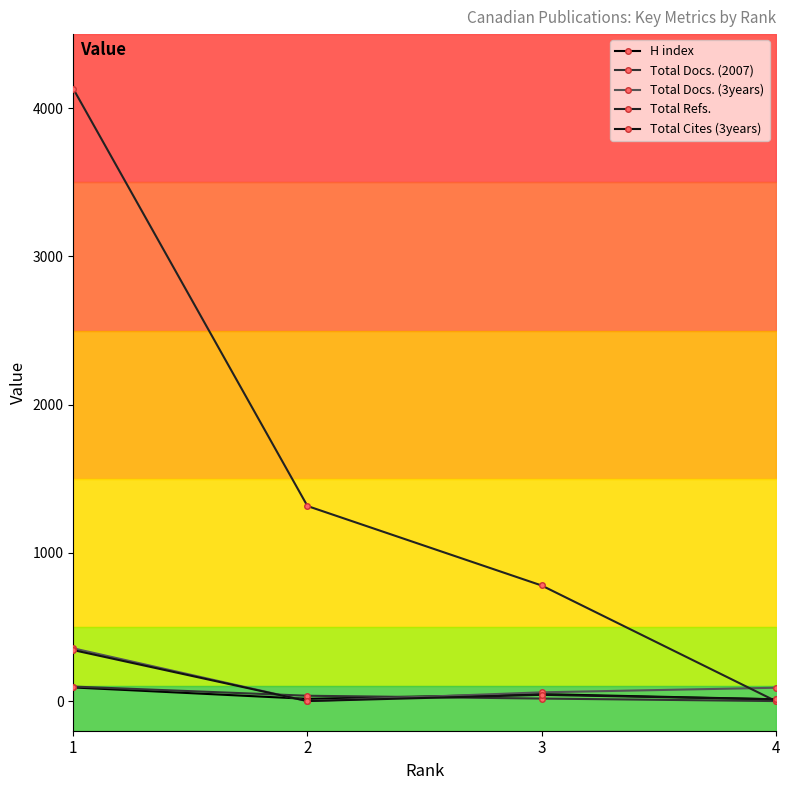

Between 1 and 4, which is larger?

1